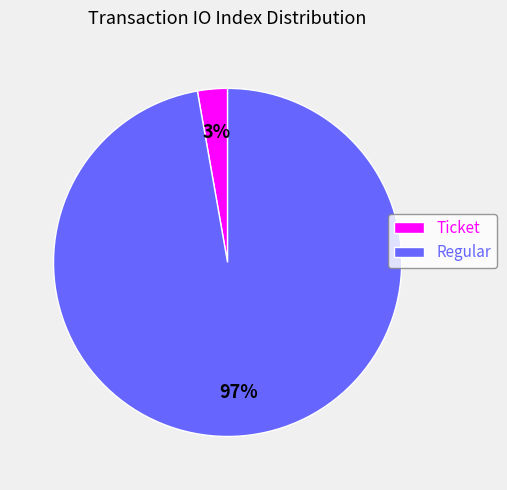

True or false: Regular accounts for 97% of the total.

True